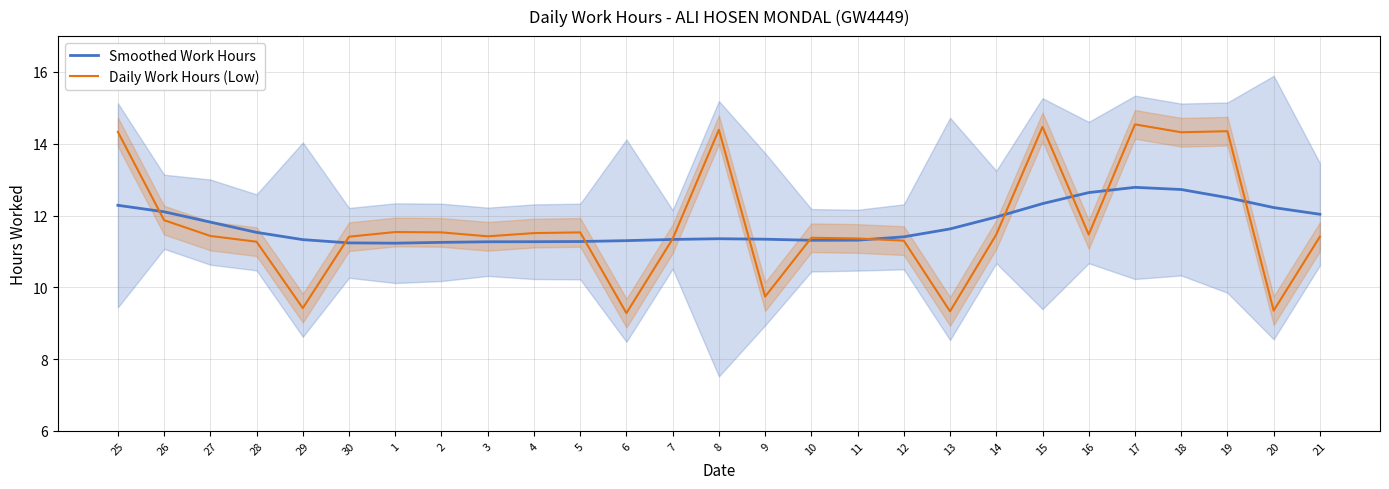

What is the sum of all Daily Work Hours (Low) values?

316.8